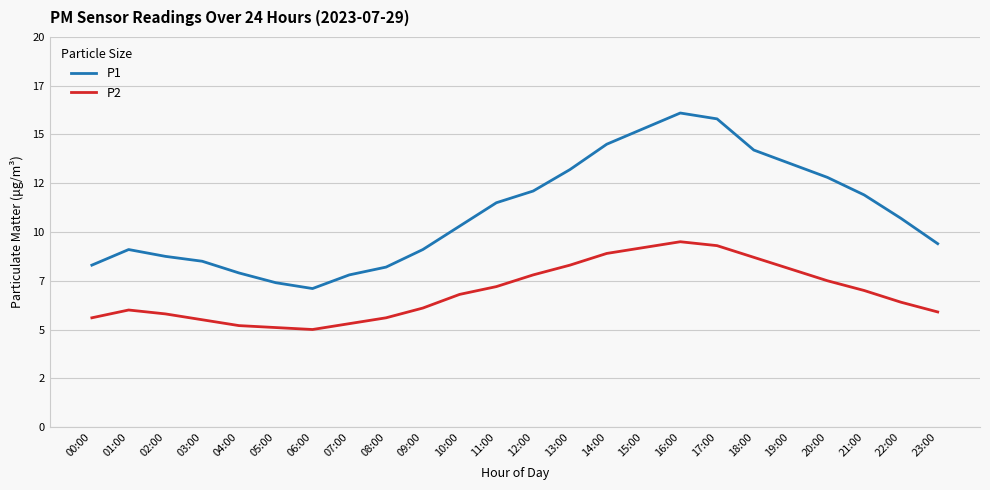

What are all the series names shown in the legend?

P1, P2